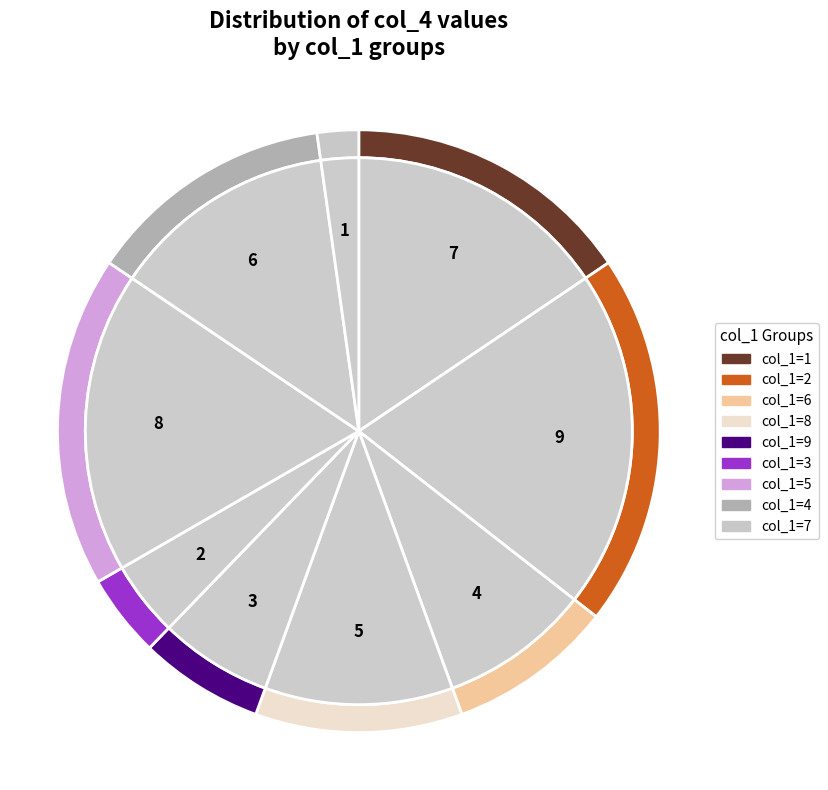

To the nearest percent, what portion does col_1=1 represent?

16%